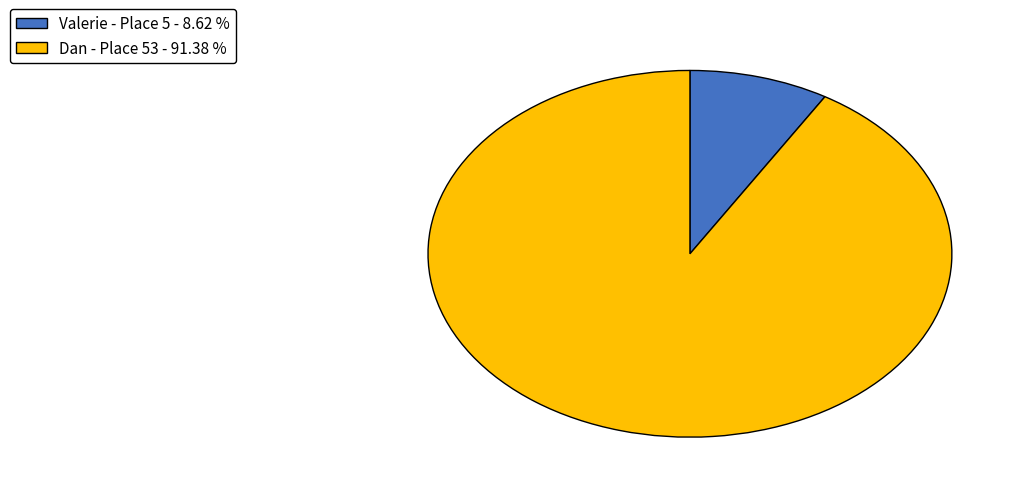

Which has a higher value, Dan - Place 53 - 91.38 % or Valerie - Place 5 - 8.62 %?

Dan - Place 53 - 91.38 %